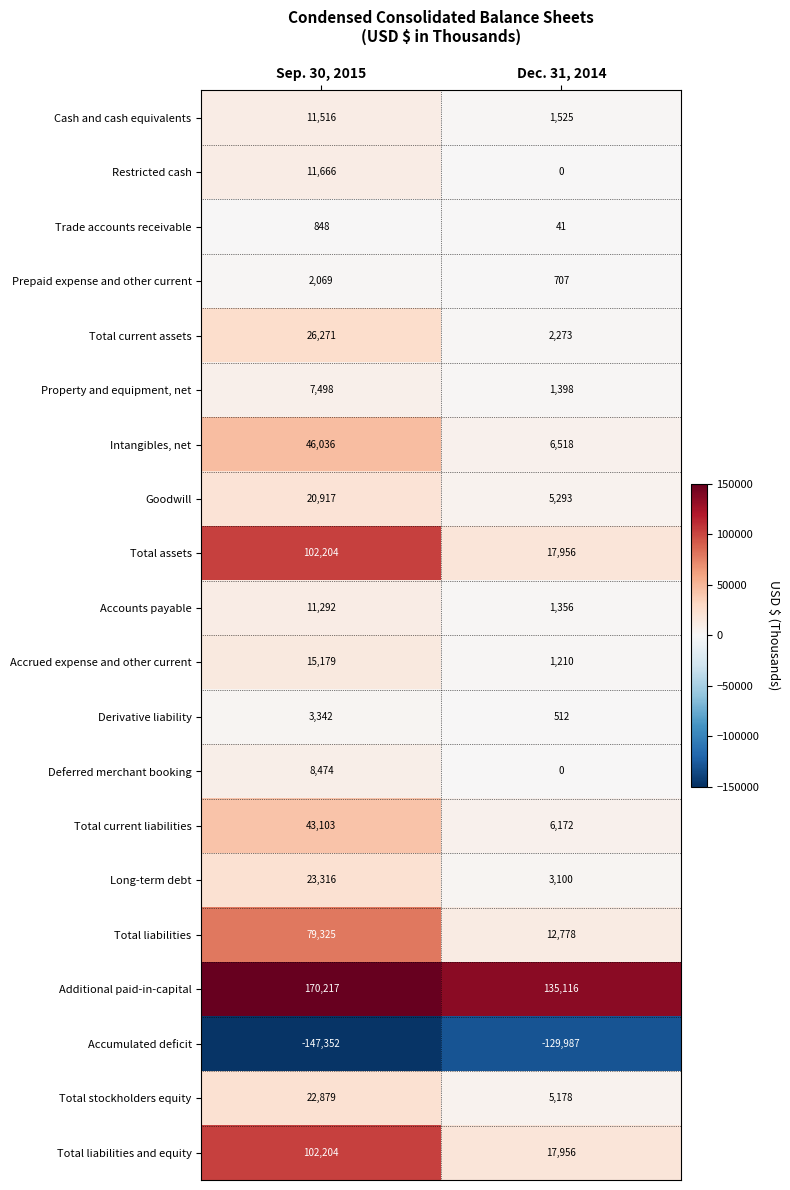

Is the value of Intangibles, net at Dec. 31, 2014 greater than the value of Goodwill at Sep. 30, 2015?

No